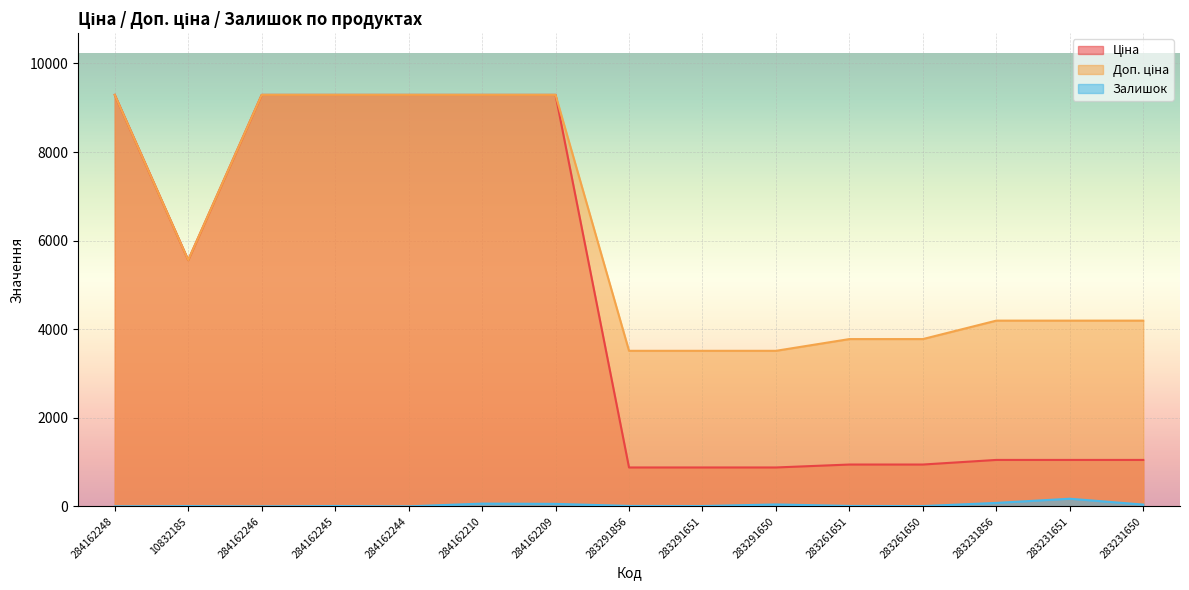

Rank the categories by Доп. ціна value from lowest to highest.

283291856, 283291651, 283291650, 283261651, 283261650, 283231856, 283231651, 283231650, 10832185, 284162248, 284162246, 284162245, 284162244, 284162210, 284162209